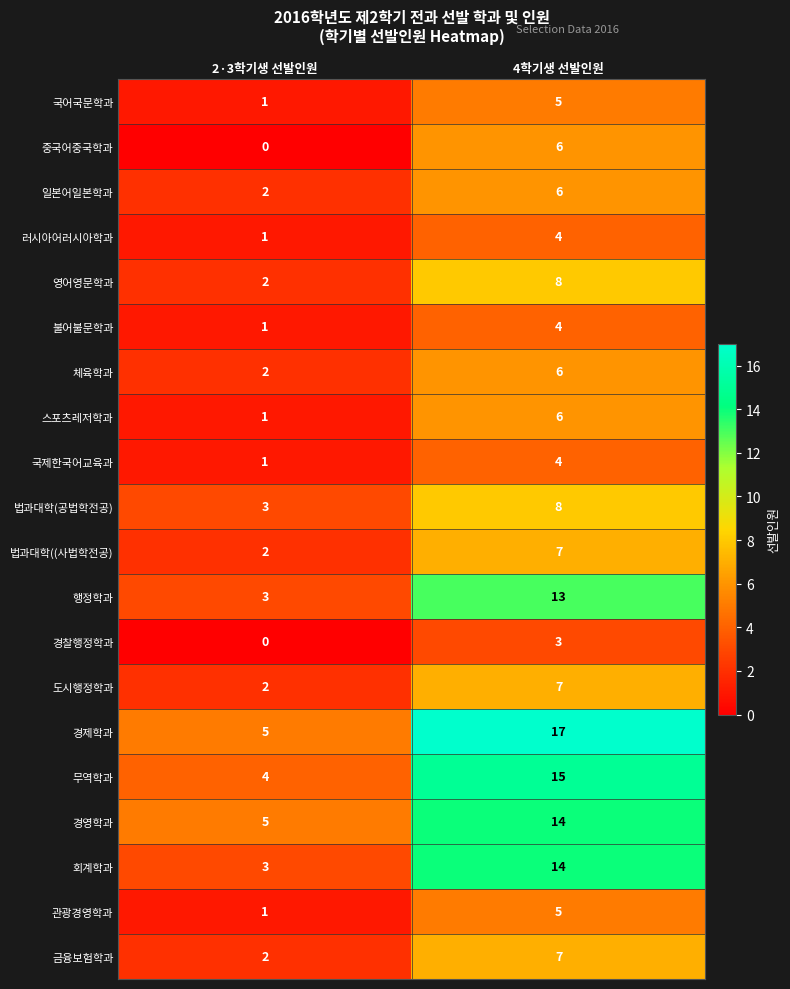

What is the total value across all series at 2·3학기생 선발인원?

41